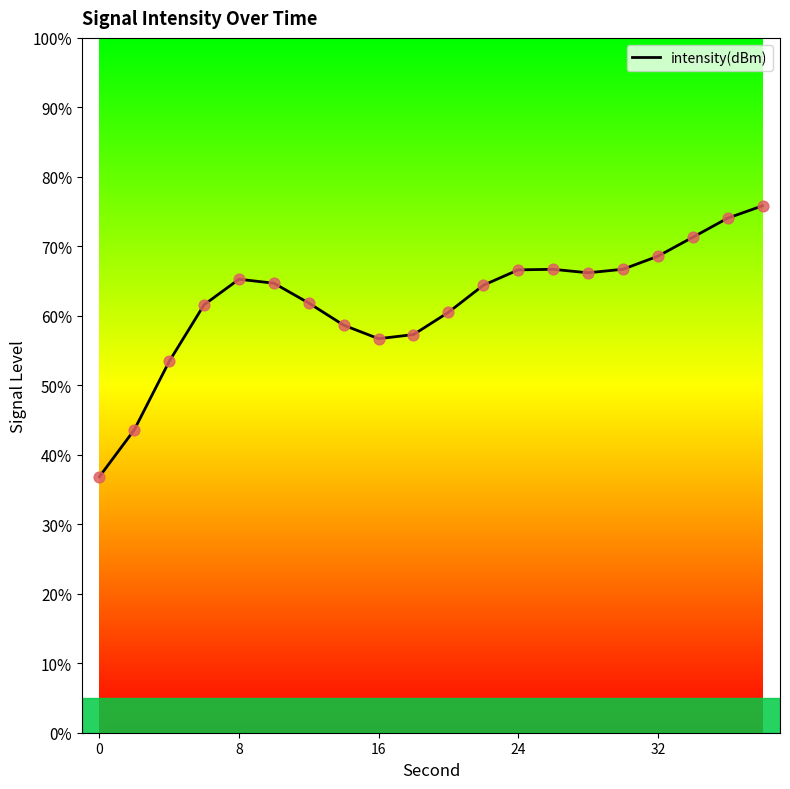

What is the difference between the maximum and minimum values?

39.0